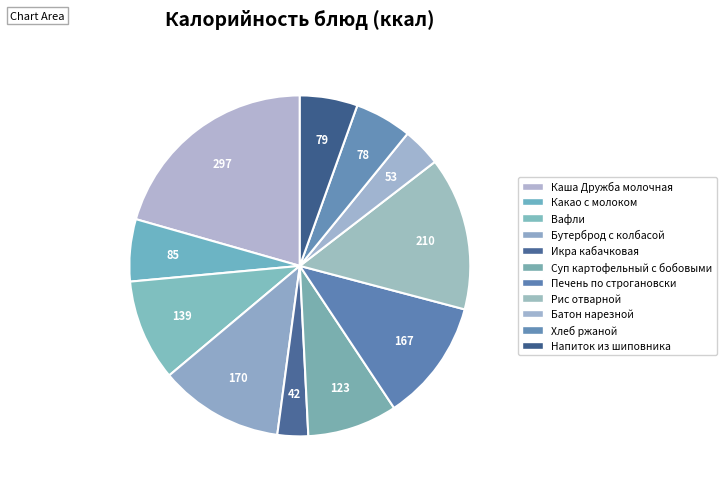

True or false: Бутерброд с колбасой accounts for 4% of the total.

False